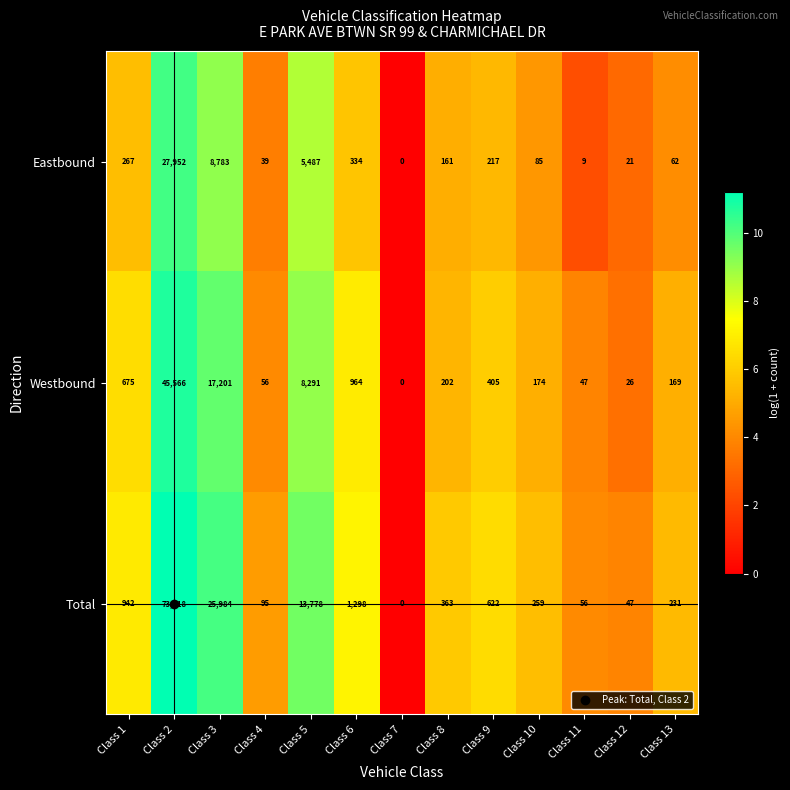

List the series in order of their overall mean, highest first.

Total, Westbound, Eastbound